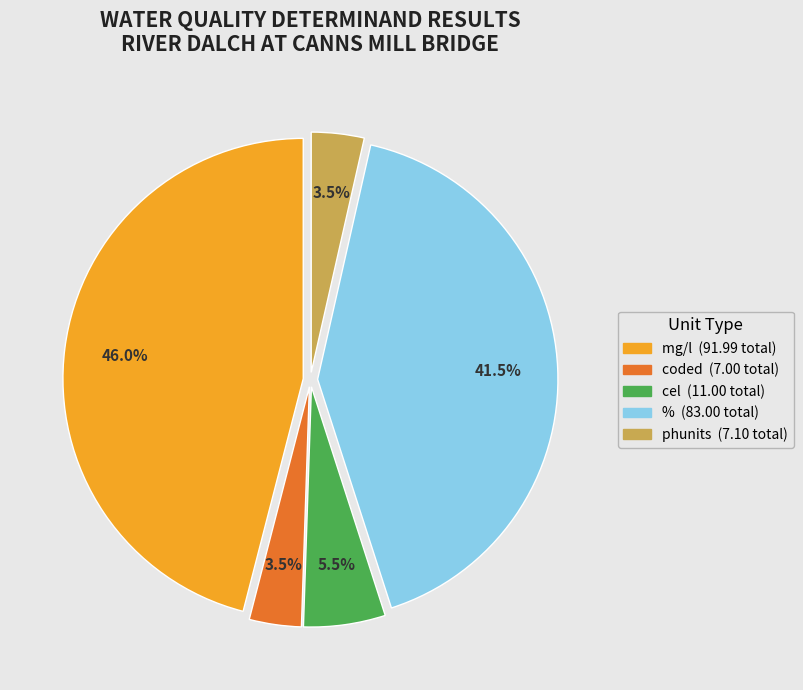

Does any single category account for the majority?

No